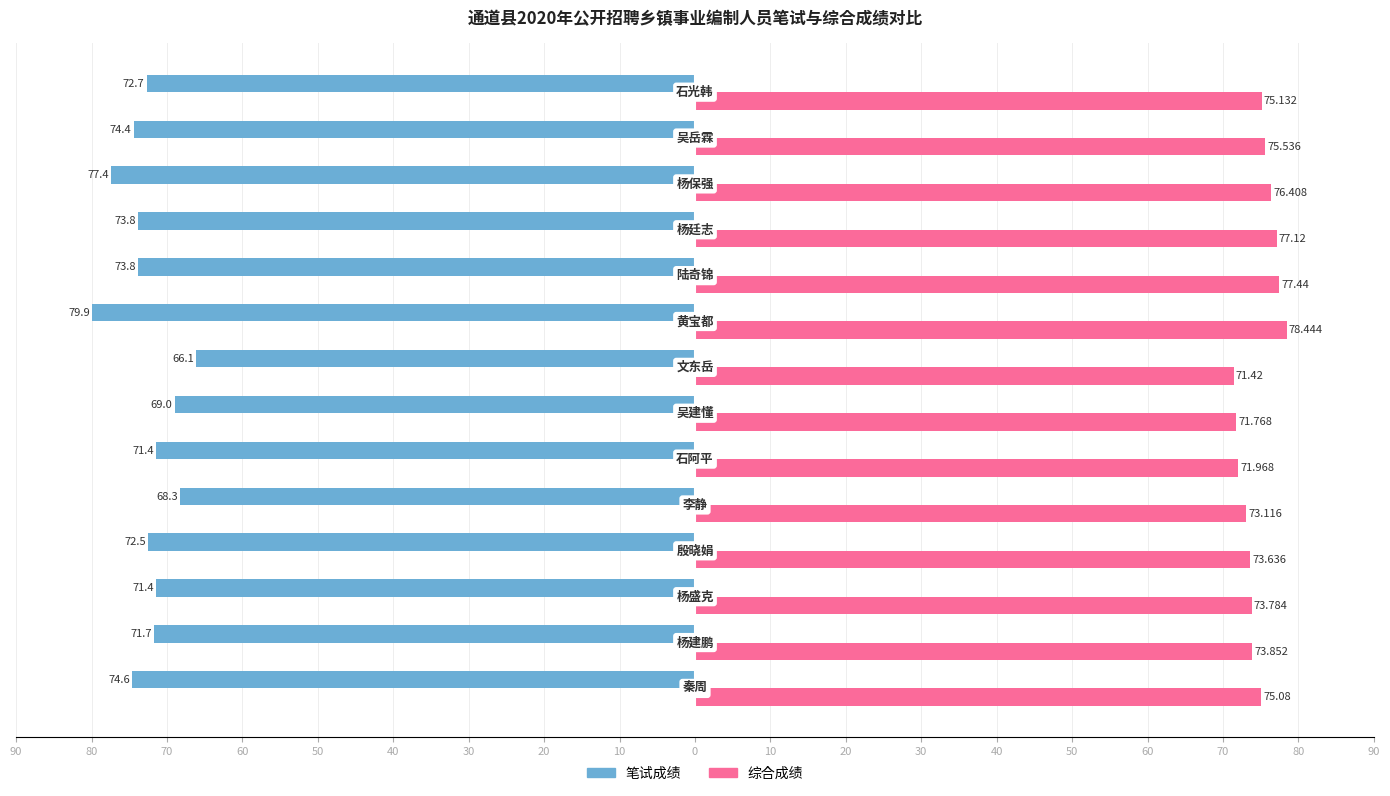

What is the sum of all 综合成绩 values?

1044.7